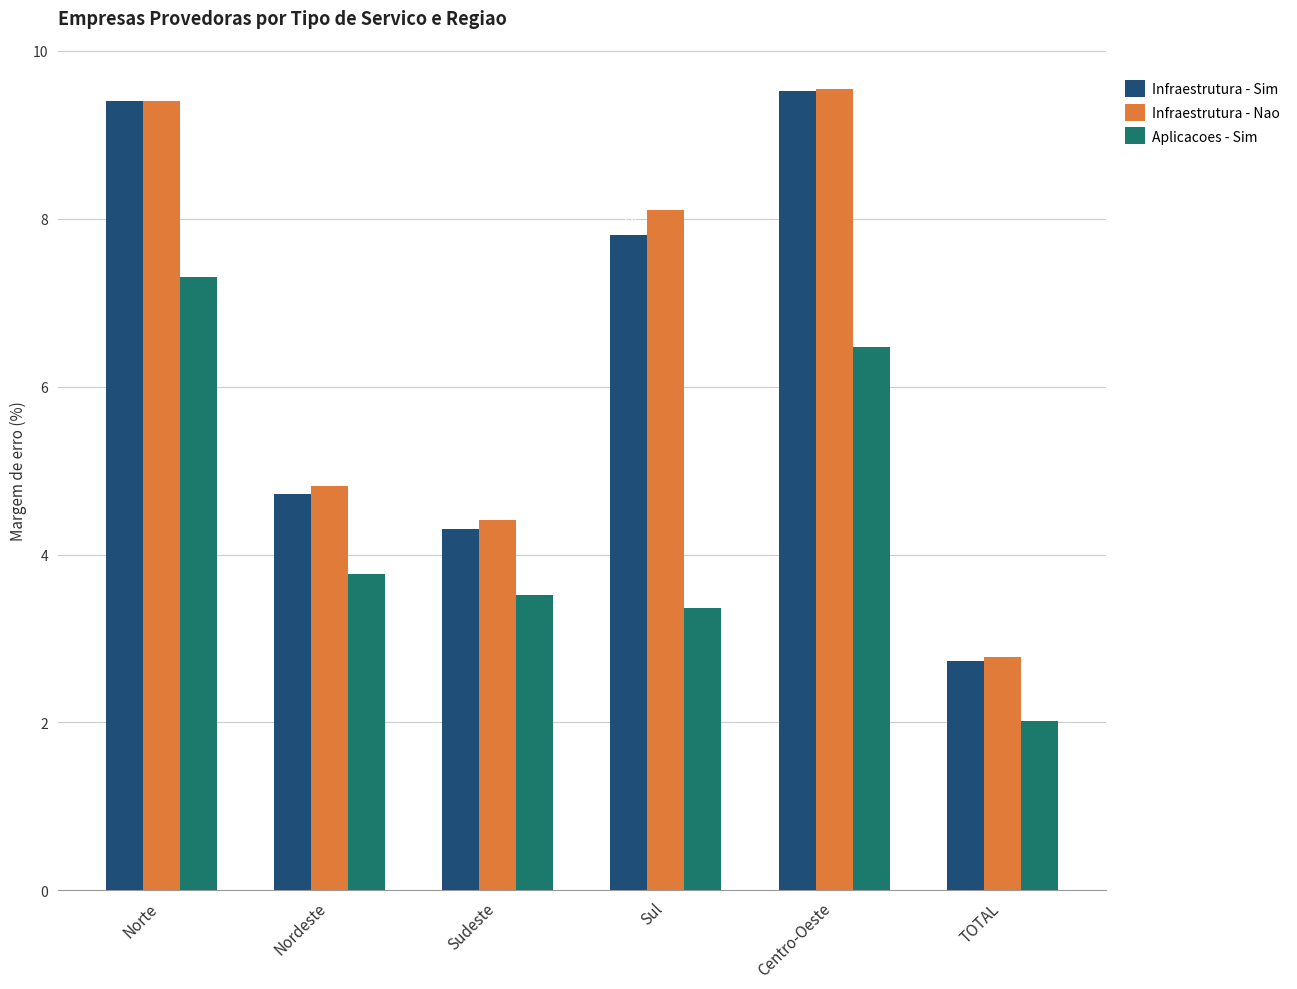

How many data points in Infraestrutura - Sim are above 7?

3